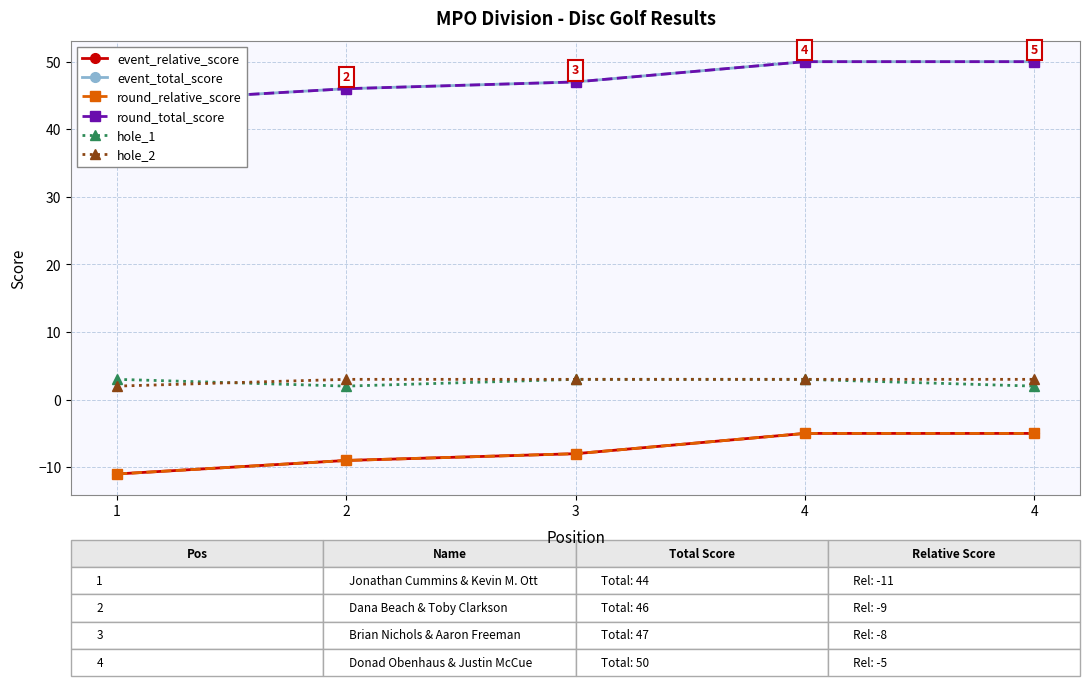

Where does the round_total_score series first go above 47?

4